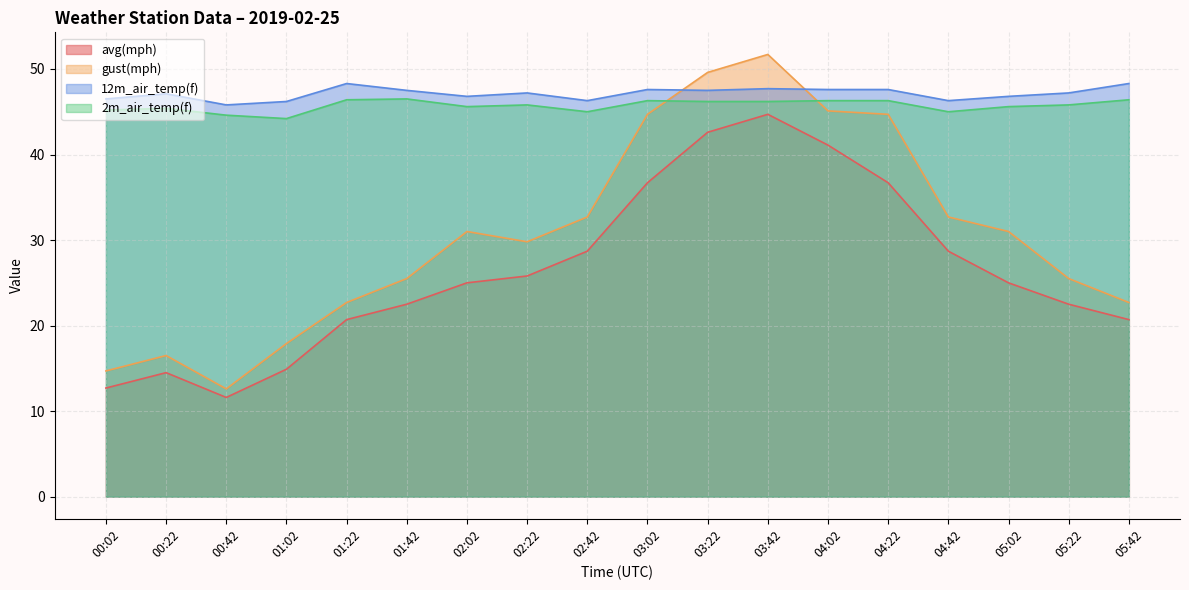

What is the difference between the maximum and minimum values in the gust(mph) series?

39.1